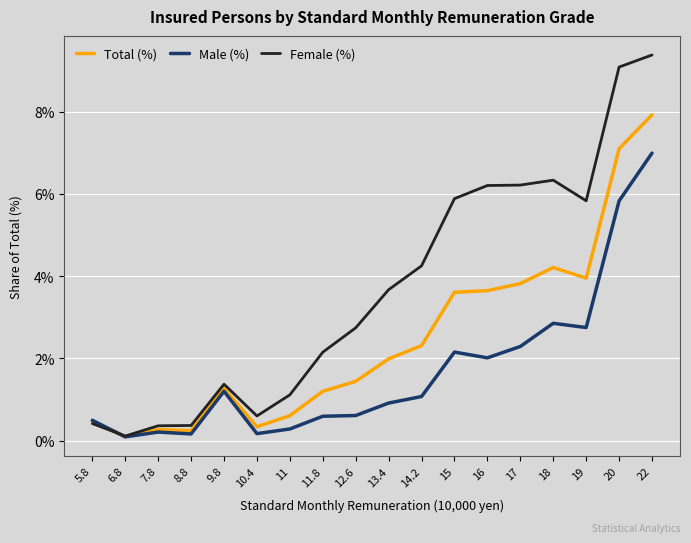

What is the average value of the Female (%) series?

3.7